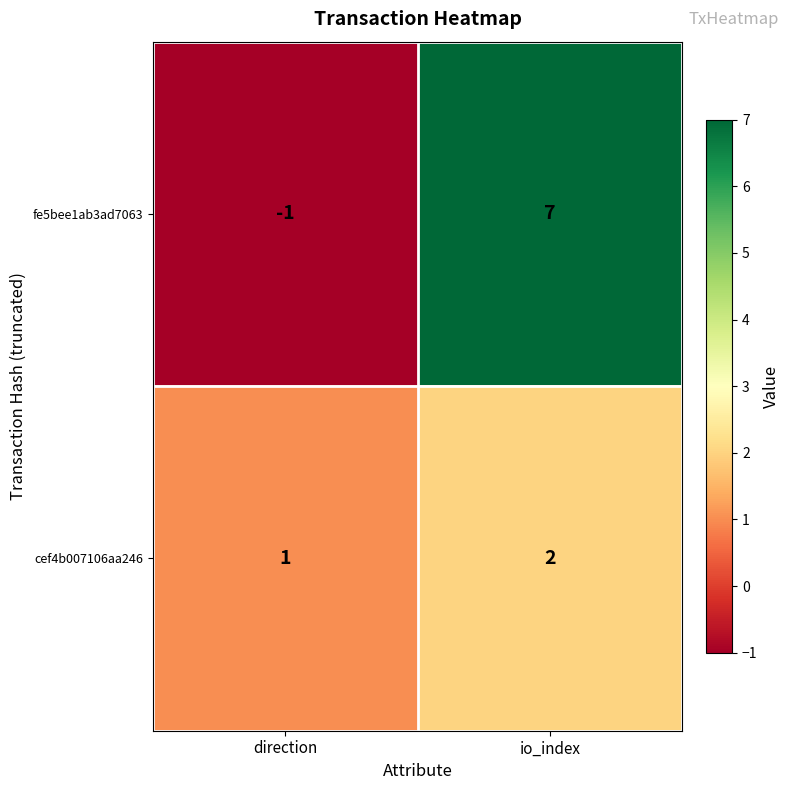

What is the approximate value of fe5bee1ab3ad7063 at io_index?

7